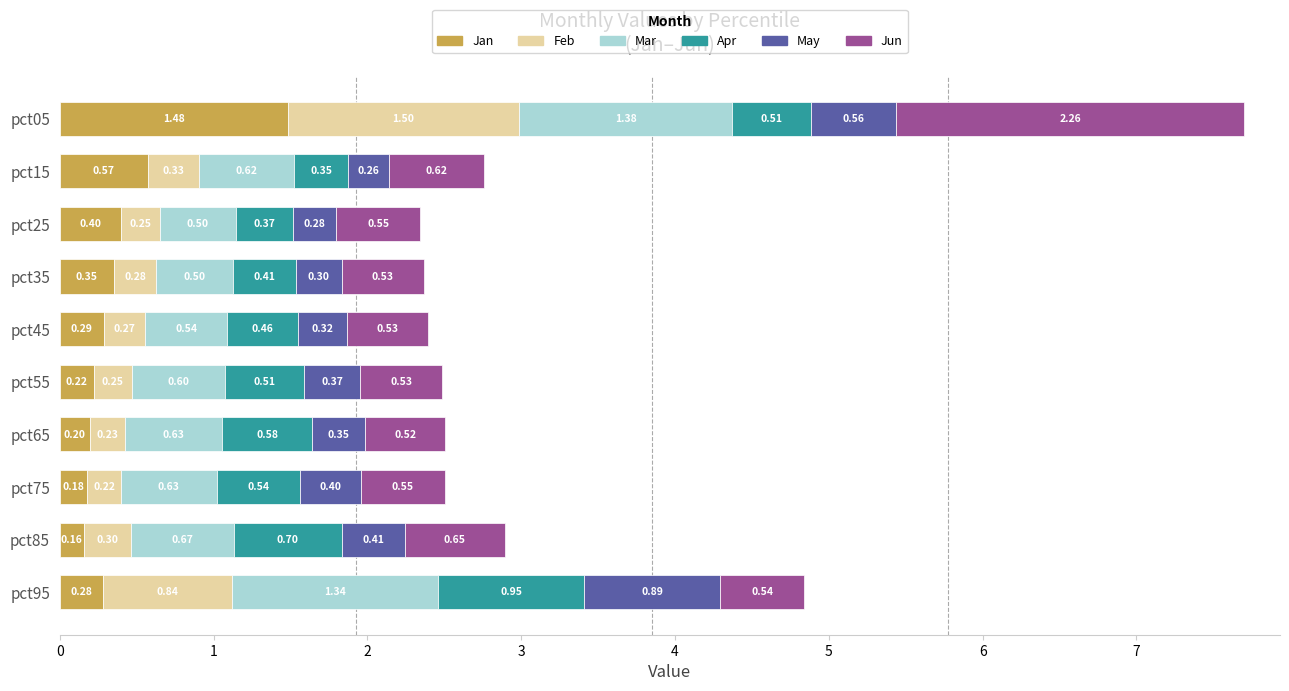

At which category is the sum across all series the highest?

pct05